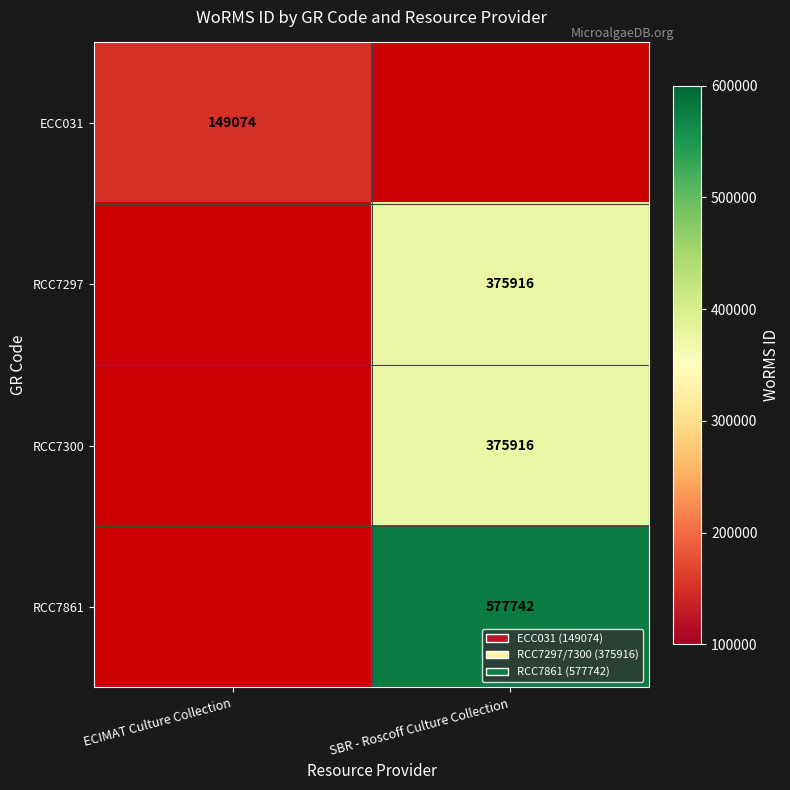

The RCC7297 series shows 132628 at SBR - Roscoff Culture Collection. True or false?

False